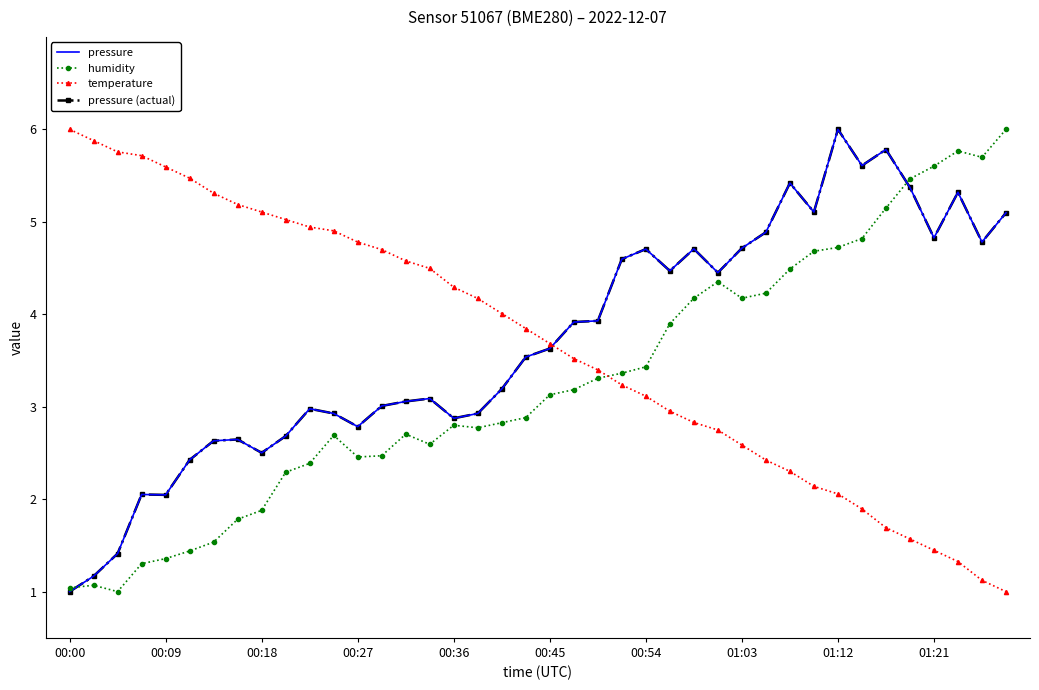

Does the chart have visible grid lines?

No